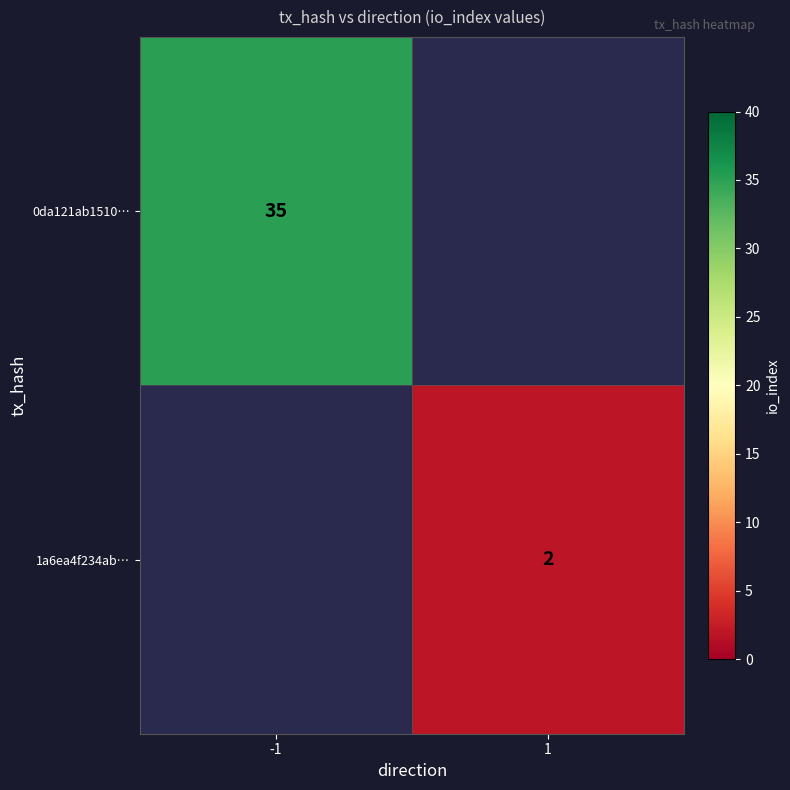

Count the number of data series in this chart.

2